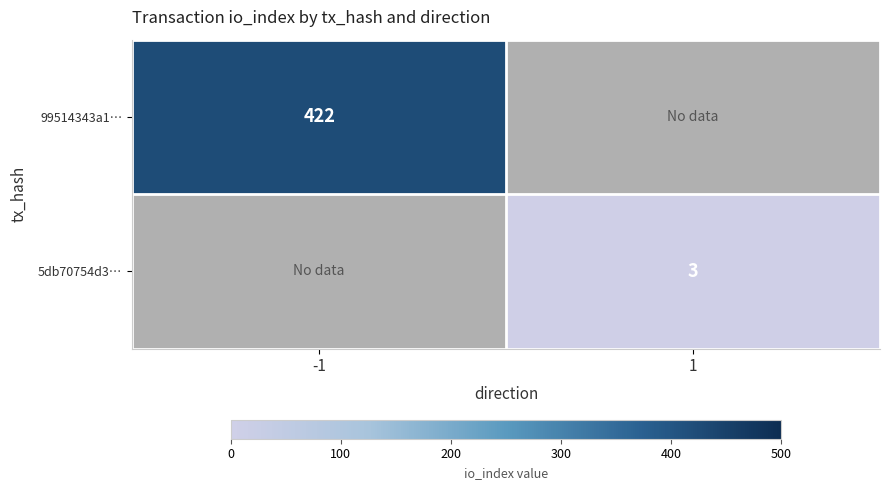

Rank the series by their maximum value, from highest to lowest.

99514343a1…, 5db70754d3…